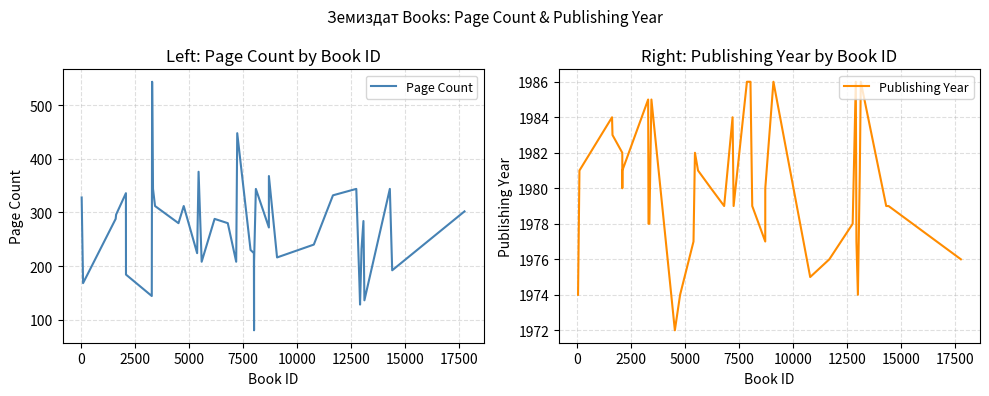

True or false: Publishing Year has more than 0 interior local peaks.

True